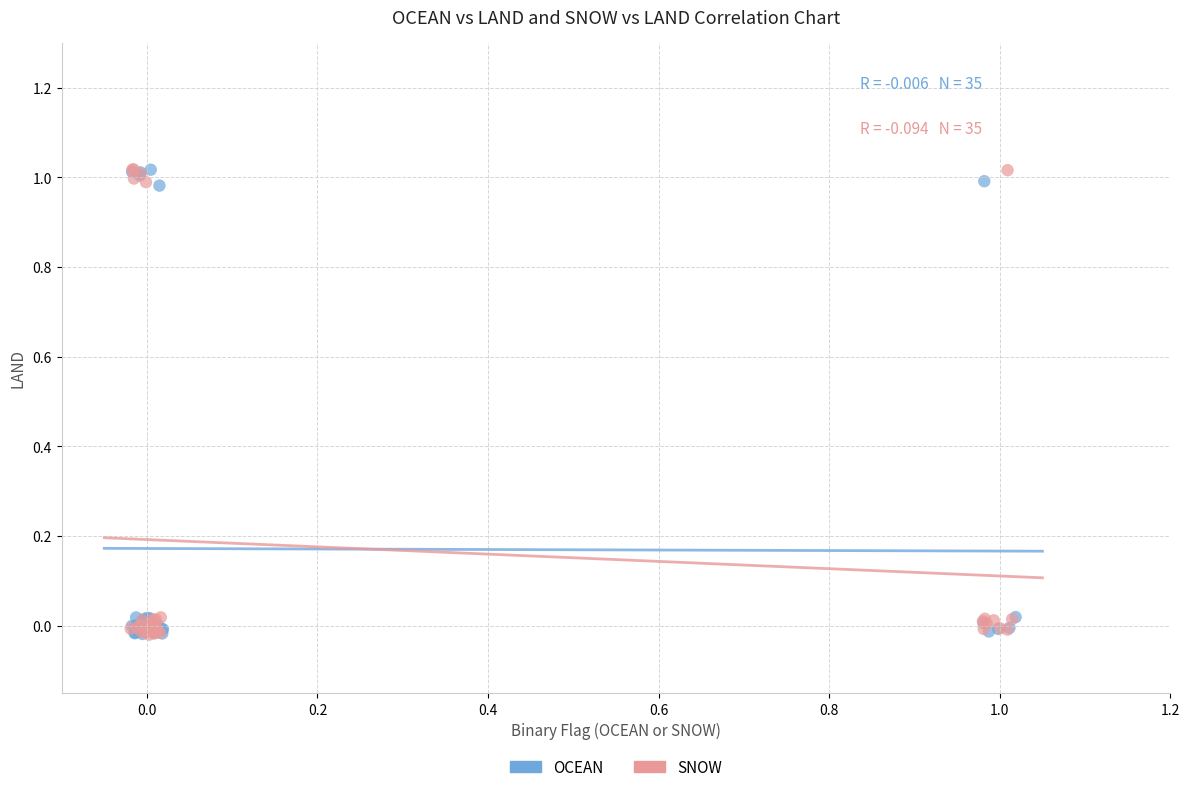

What are all the series names shown in the legend?

OCEAN, SNOW